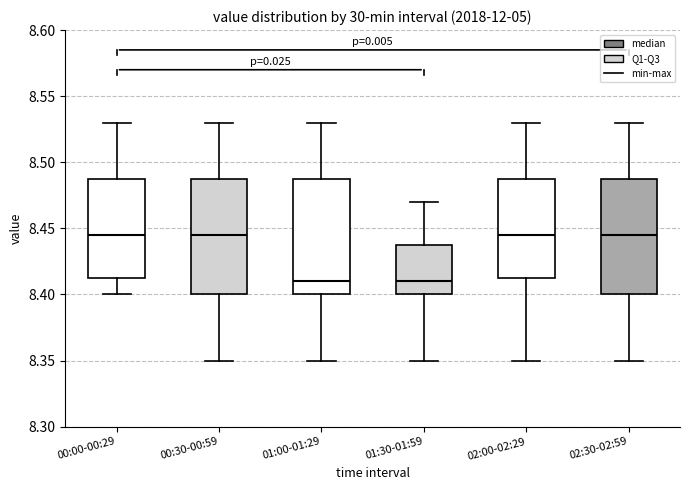

Reading left to right, transcribe this box plot: for each box, give where its median line is, the range the box spans, and where its two whiskers end, as read against the y-axis. The values are not printed on the chart, so give them approximately, as read against the axis.

00:00-00:29: median 8.445, box 8.415 to 8.490, whiskers 8.400 to 8.530
00:30-00:59: median 8.445, box 8.400 to 8.490, whiskers 8.350 to 8.530
01:00-01:29: median 8.410, box 8.400 to 8.490, whiskers 8.350 to 8.530
01:30-01:59: median 8.410, box 8.400 to 8.440, whiskers 8.350 to 8.470
02:00-02:29: median 8.445, box 8.415 to 8.490, whiskers 8.350 to 8.530
02:30-02:59: median 8.445, box 8.400 to 8.490, whiskers 8.350 to 8.530